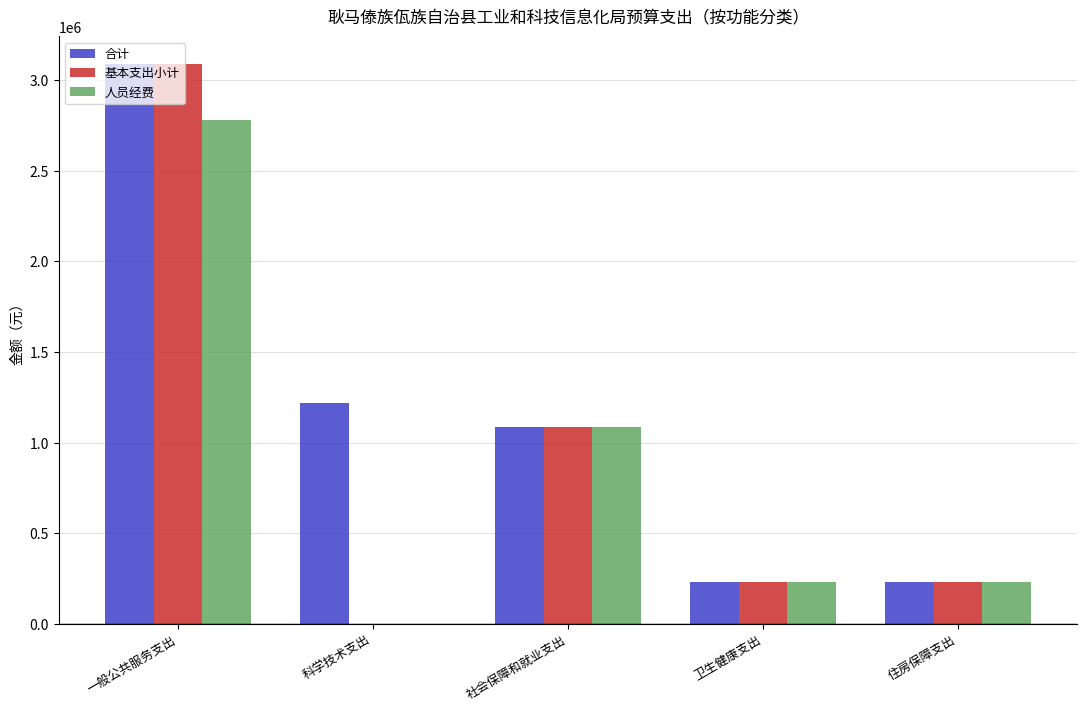

Is it true that 基本支出小计 equals 1083719.1 at 社会保障和就业支出?

True